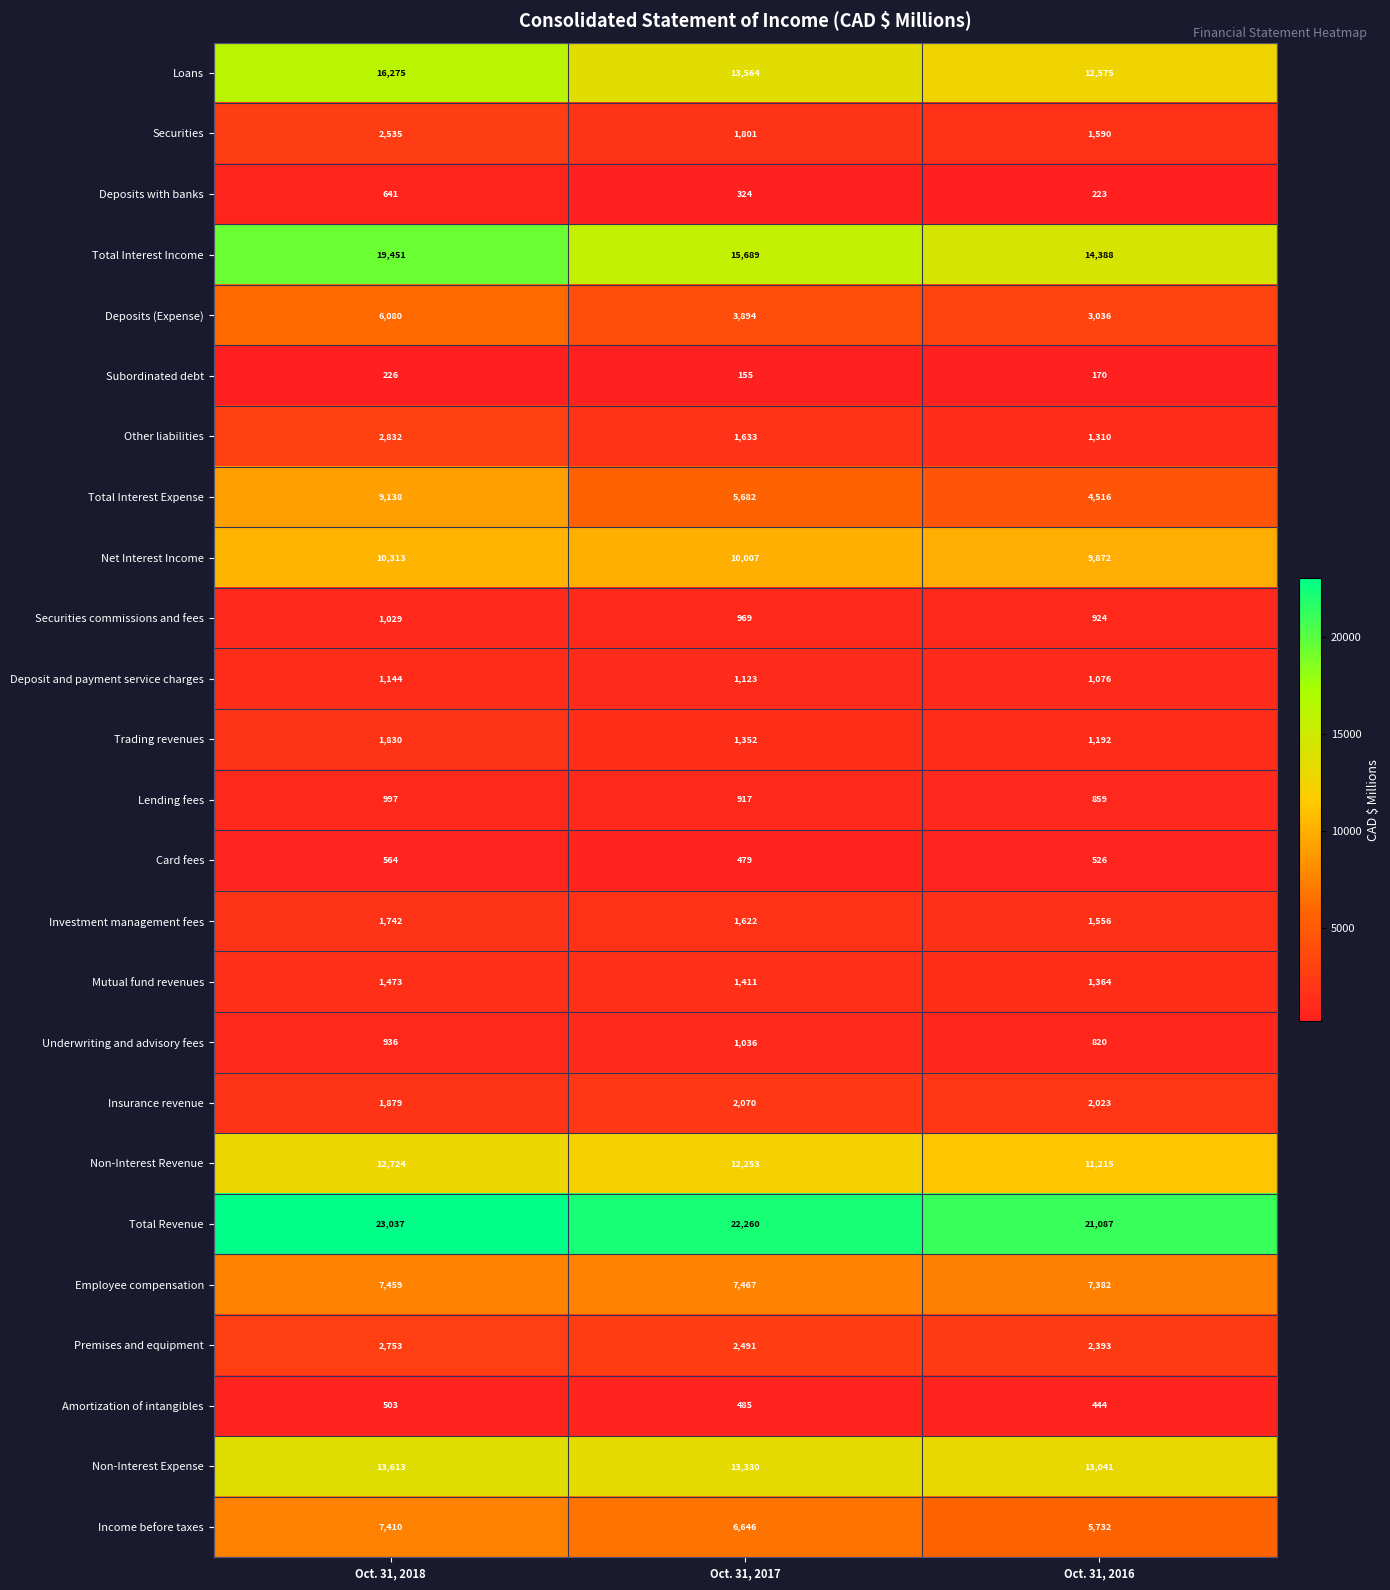

What is the sum of all Total Interest Expense values?

19336